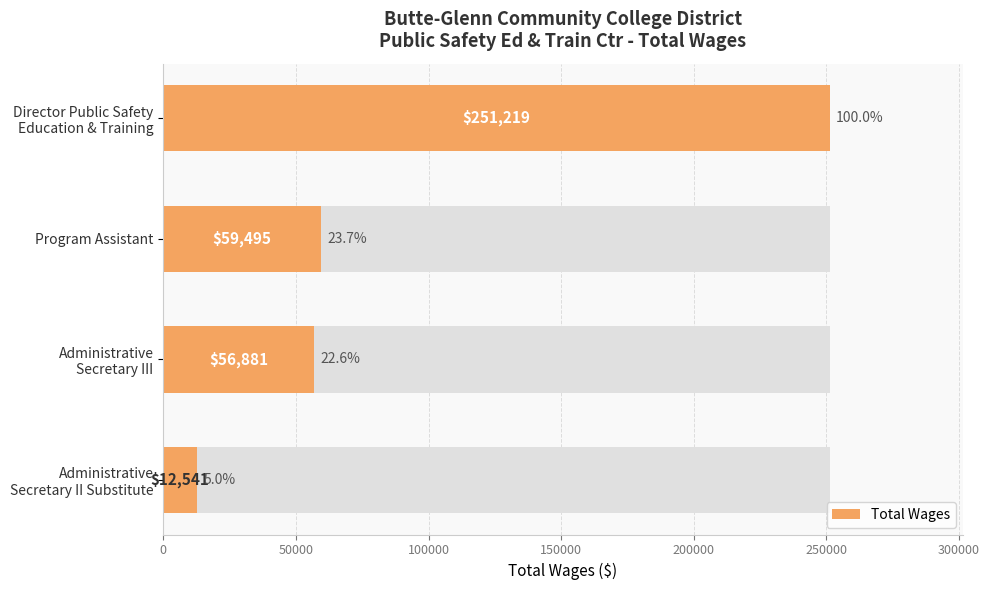

How many data points are less than 59495?

2